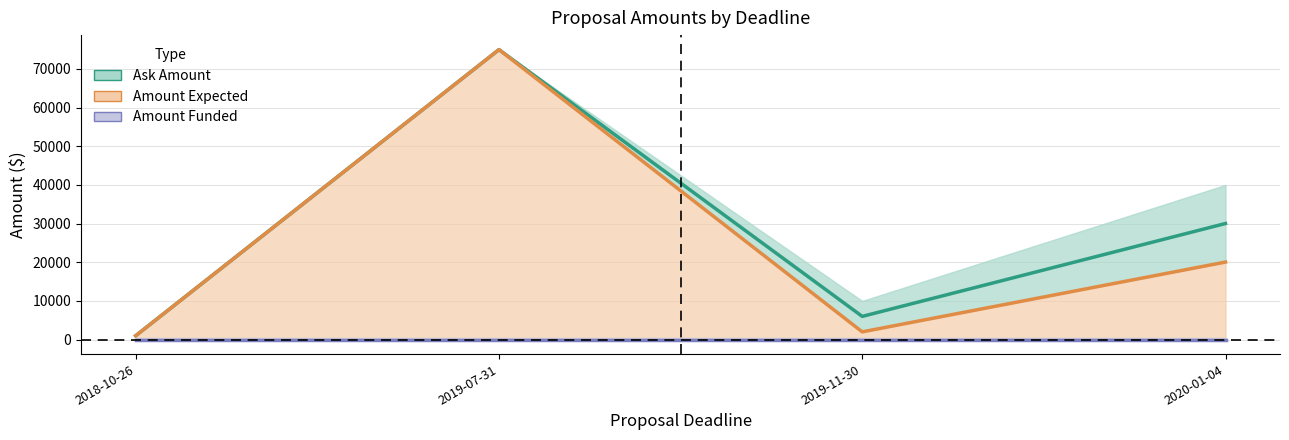

True or false: Ask Amount has a value of 1000.0 at 2018-10-26.

True